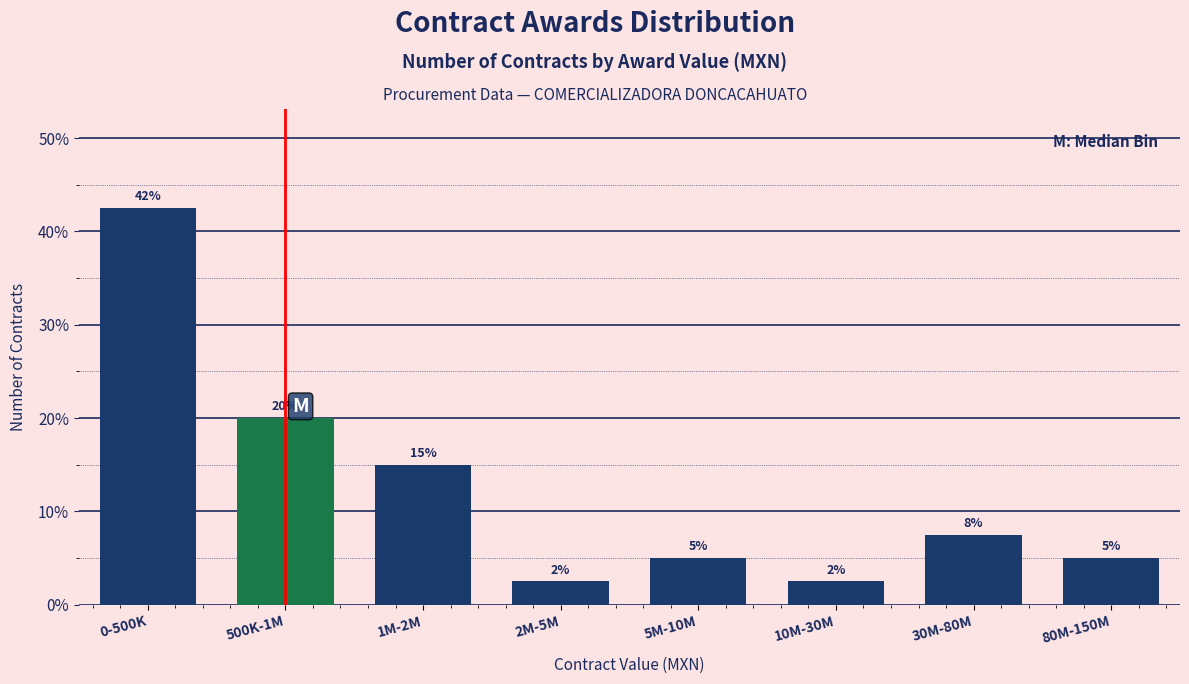

What is the minimum value shown in the chart?

2.5